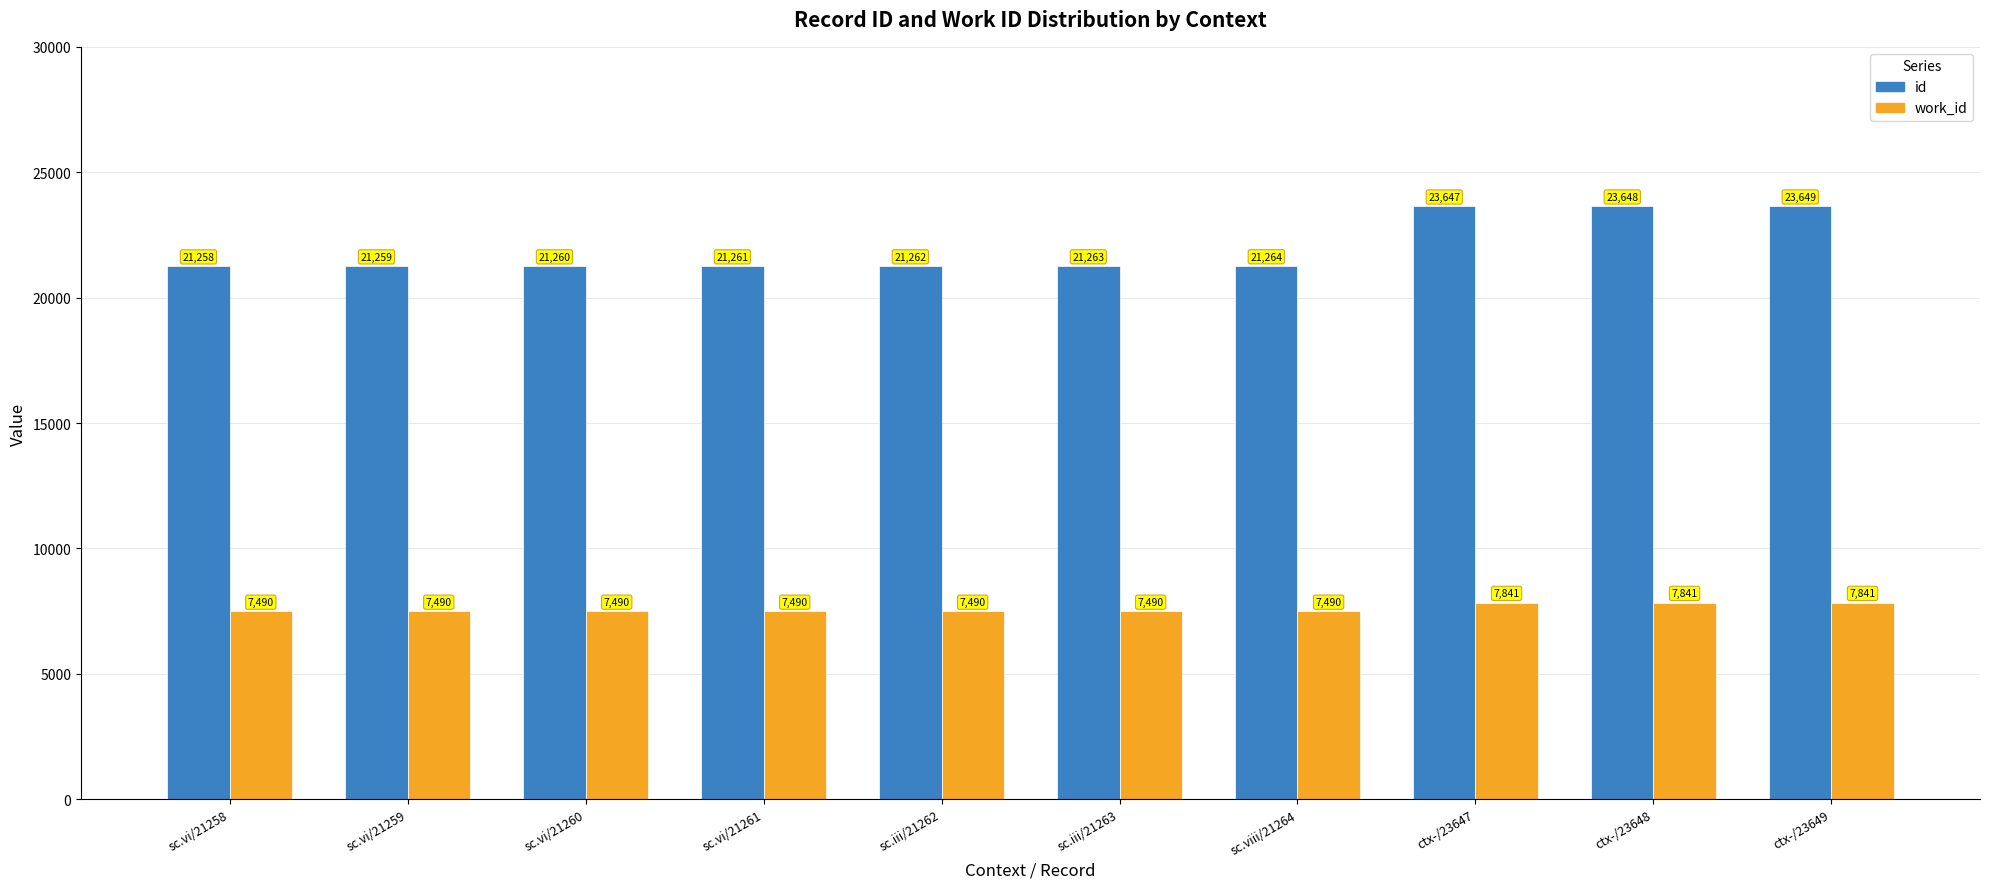

Which label corresponds to the largest value in the chart?

ctx-/23649